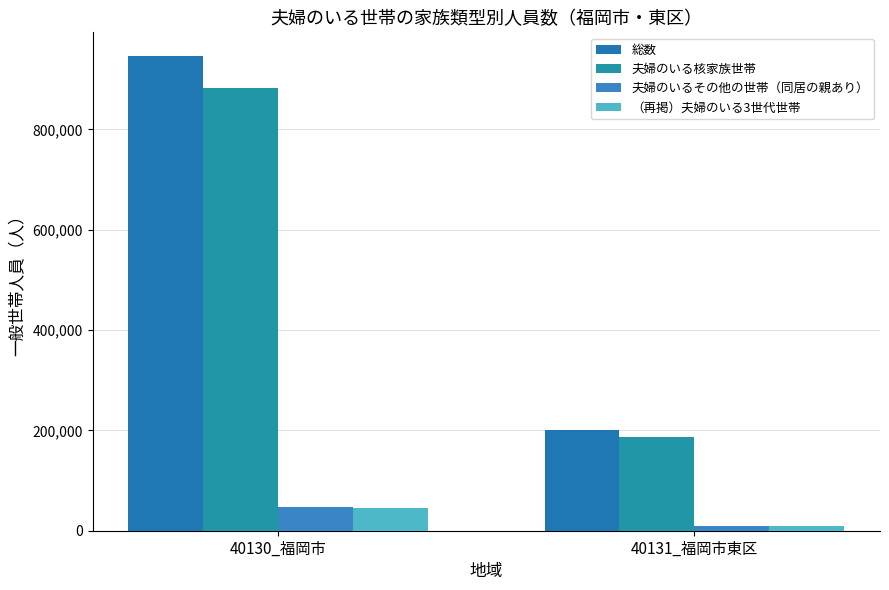

How many series are shown in this chart?

4